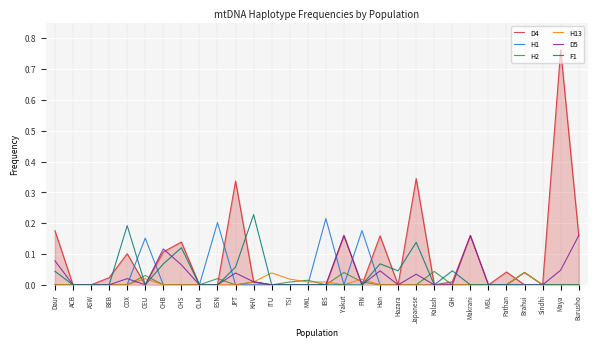

Which category has the highest value in the F1 series?

KHV